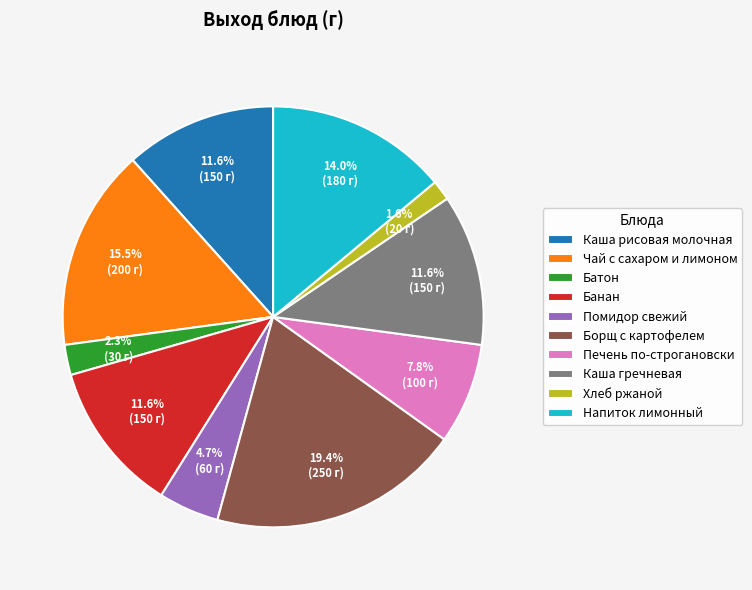

What is the smallest slice in the pie chart?

Хлеб ржаной